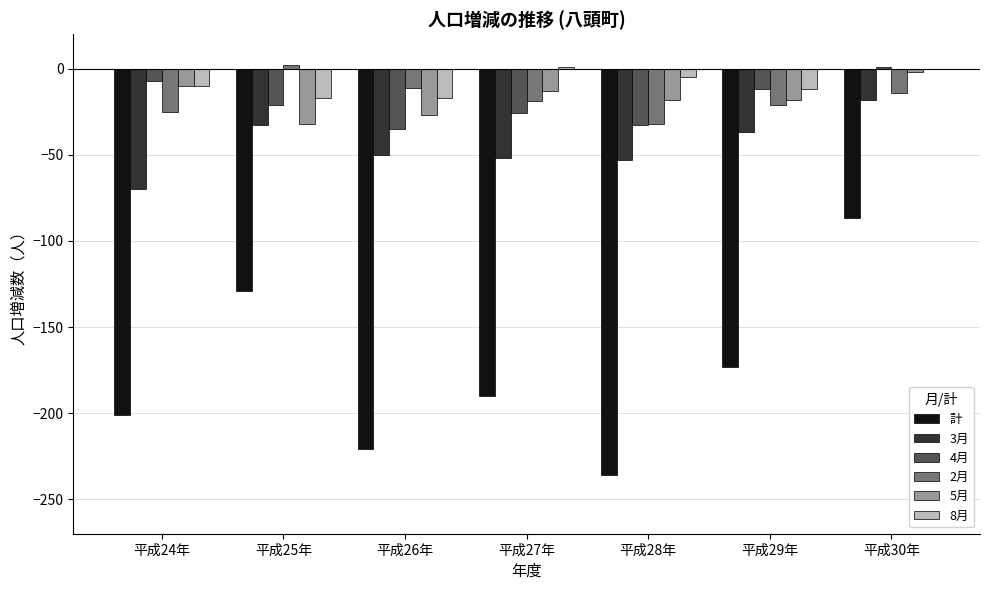

What is the maximum value for 8月?

1